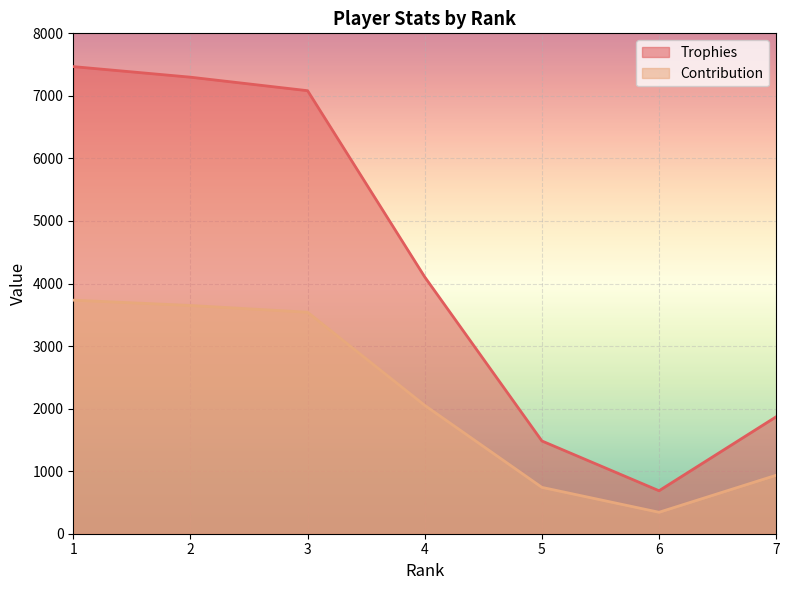

Which has a higher value, 1 or 4?

1